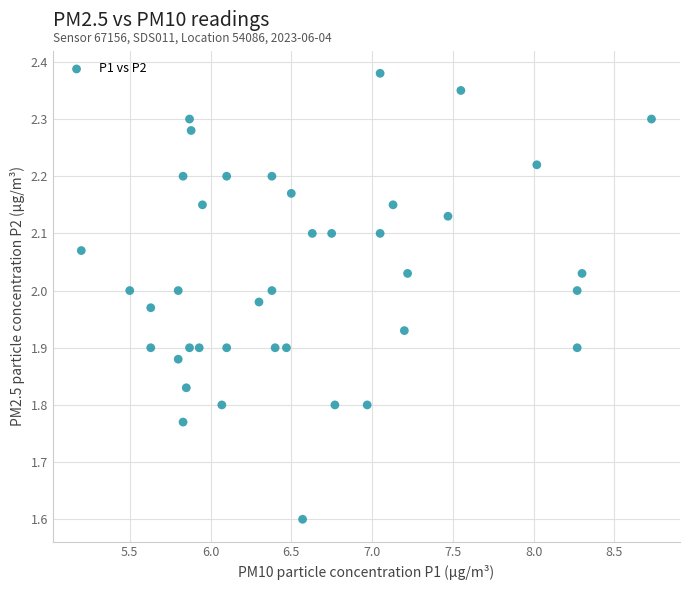

What is the range of X values (max minus min)?

3.5